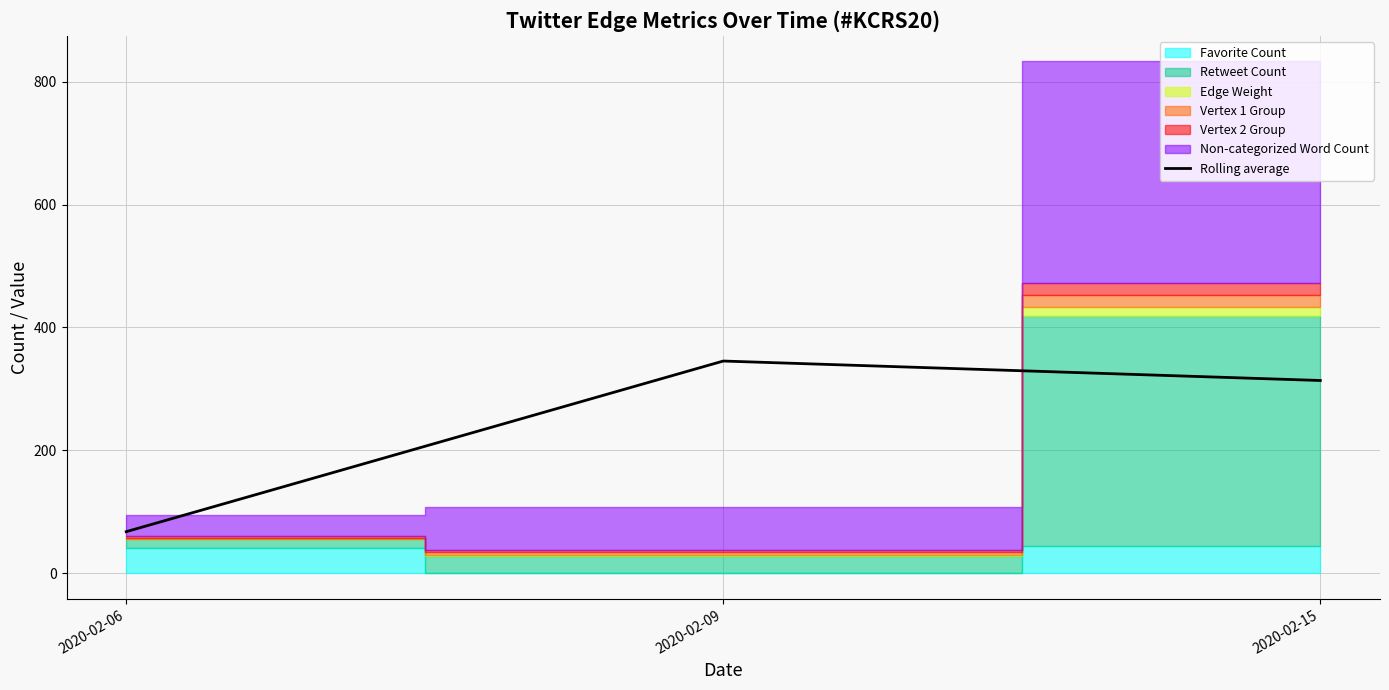

At which category does the chart reach its peak across all series?

2020-02-09